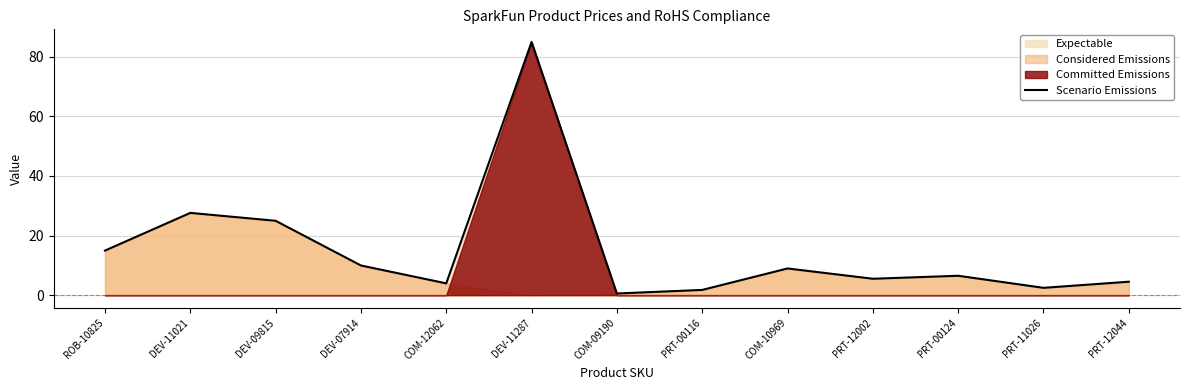

Count the number of values greater than 6.

7